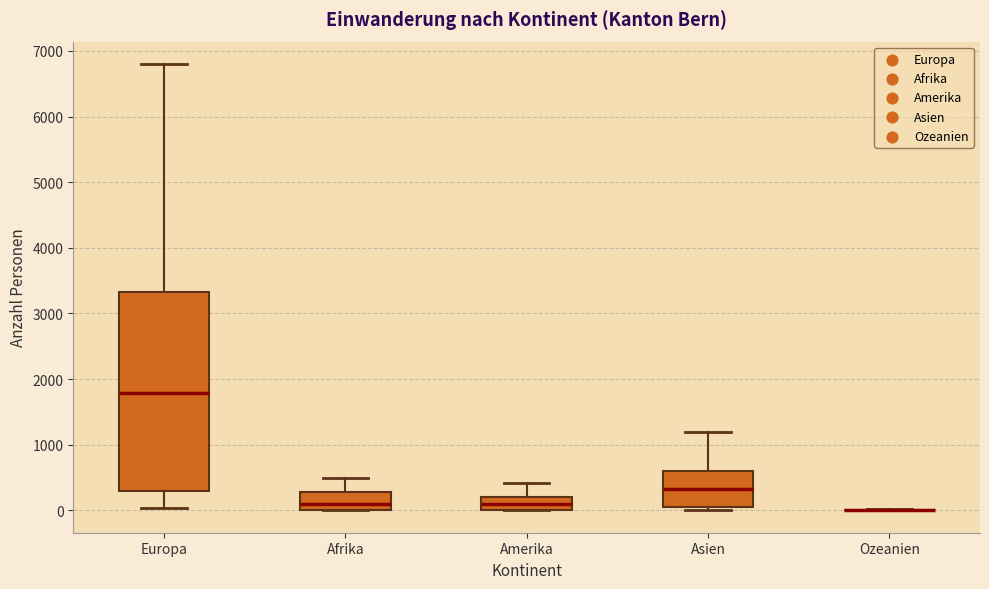

Reading left to right, transcribe this box plot: for each box, give where its median line is, the range the box spans, and where its two whiskers end, as read against the y-axis. The values are not printed on the chart, so give them approximately, as read against the axis.

Europa: median 1800, box 300 to 3300, whiskers 0 to 6800
Afrika: median 100, box 0 to 300, whiskers 0 to 500
Amerika: median 100, box 0 to 200, whiskers 0 to 400
Asien: median 300, box 0 to 600, whiskers 0 (just below the box's lower edge) to 1200
Ozeanien: box collapsed to a line at 0, whiskers 0 to 0